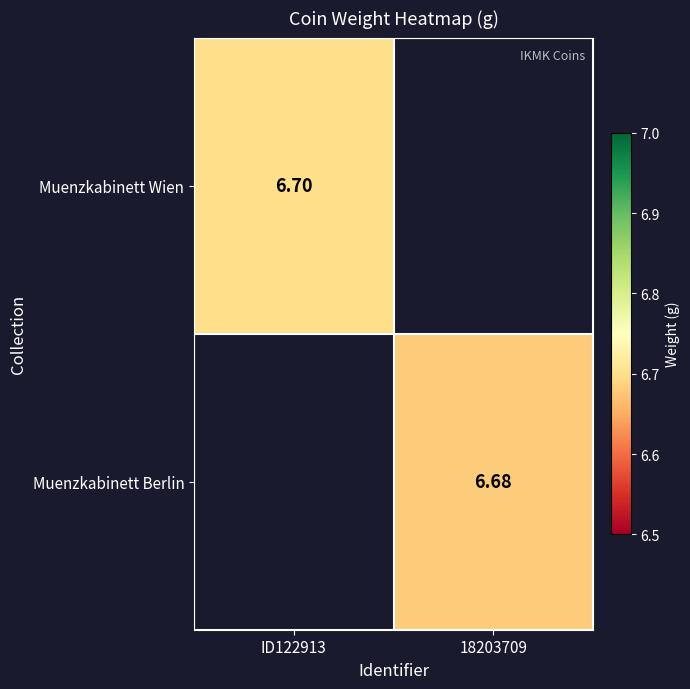

Is the value of Muenzkabinett Berlin at 18203709 greater than the value of Muenzkabinett Wien at ID122913?

No